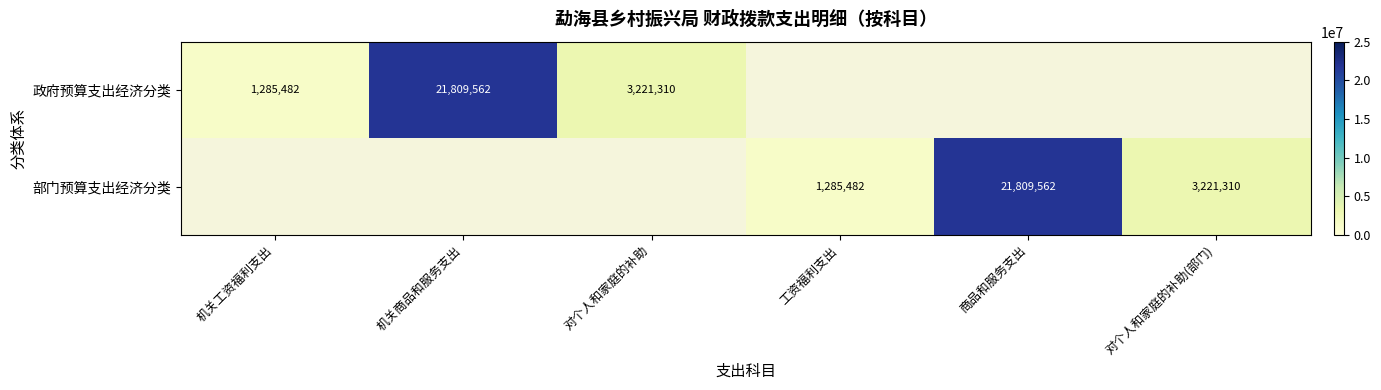

Is it true that 政府预算支出经济分类 equals 21809562.0 at 机关商品和服务支出?

True